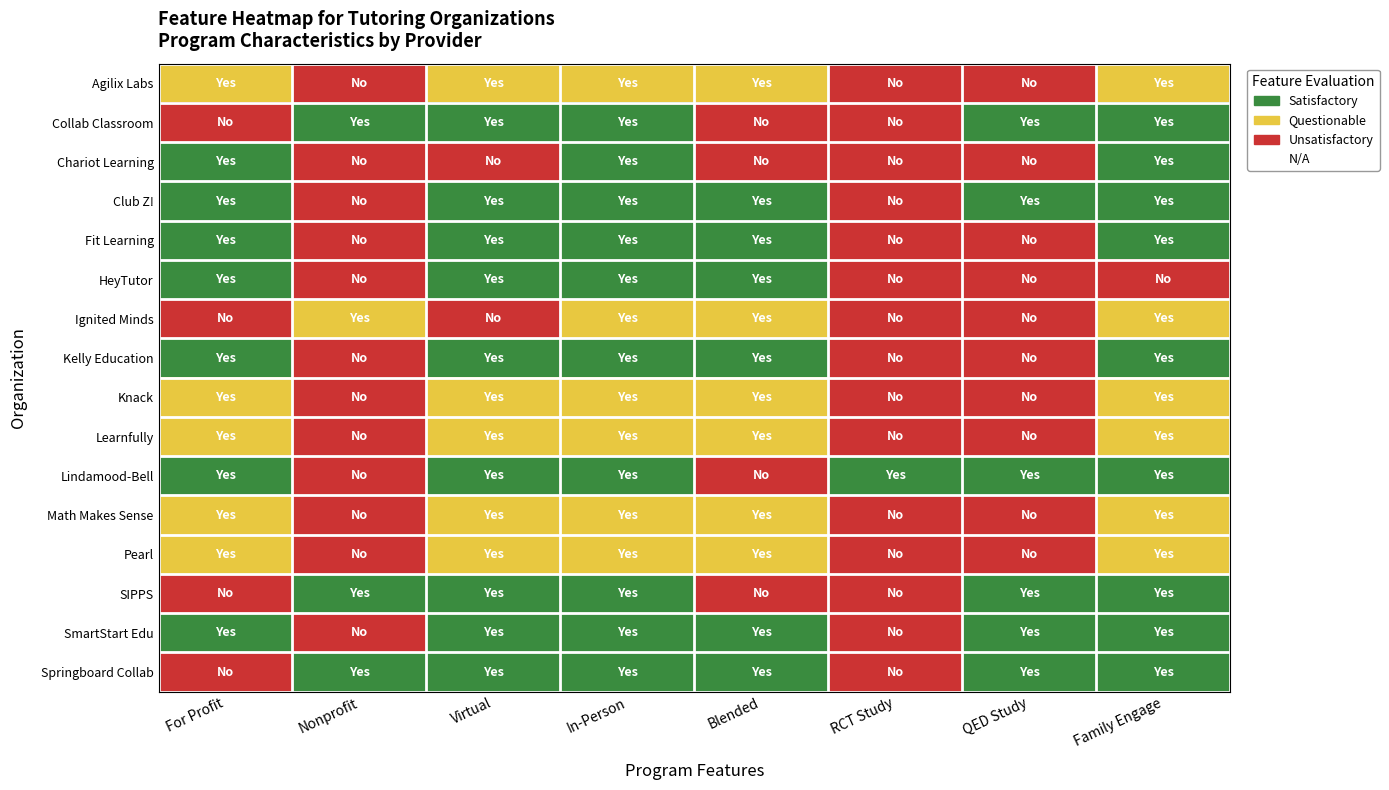

List the series in order of their peak value, highest first.

Agilix Labs, Ignited Minds, Knack, Learnfully, Math Makes Sense, Pearl, Collab Classroom, Chariot Learning, Club Z!, Fit Learning, HeyTutor, Kelly Education, Lindamood-Bell, SIPPS, SmartStart Edu, Springboard Collab